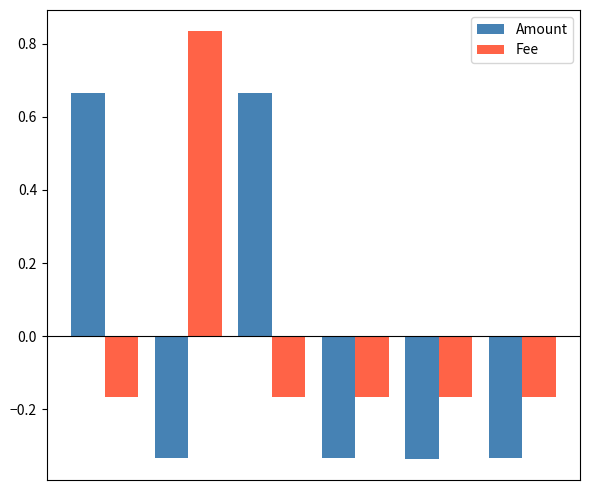

Rank the series by their maximum value, from highest to lowest.

Fee, Amount